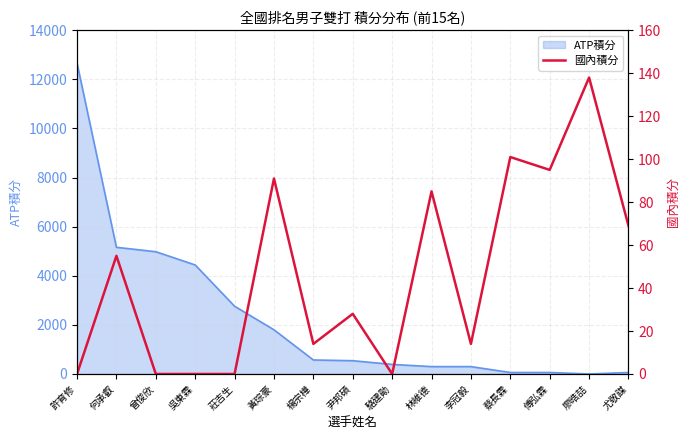

How many points are lower than both their immediate neighbors (excluding endpoints)?

4